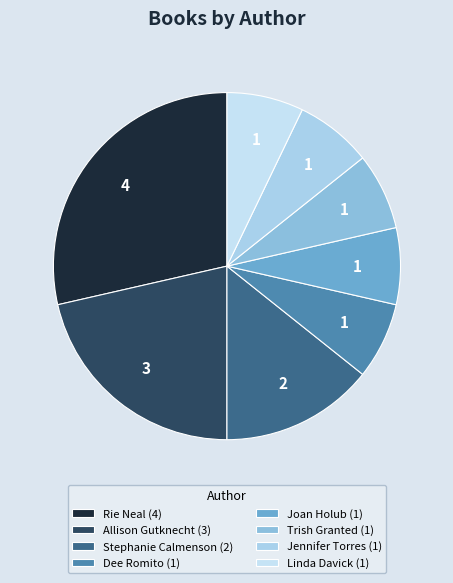

Count the number of slices in the pie.

8